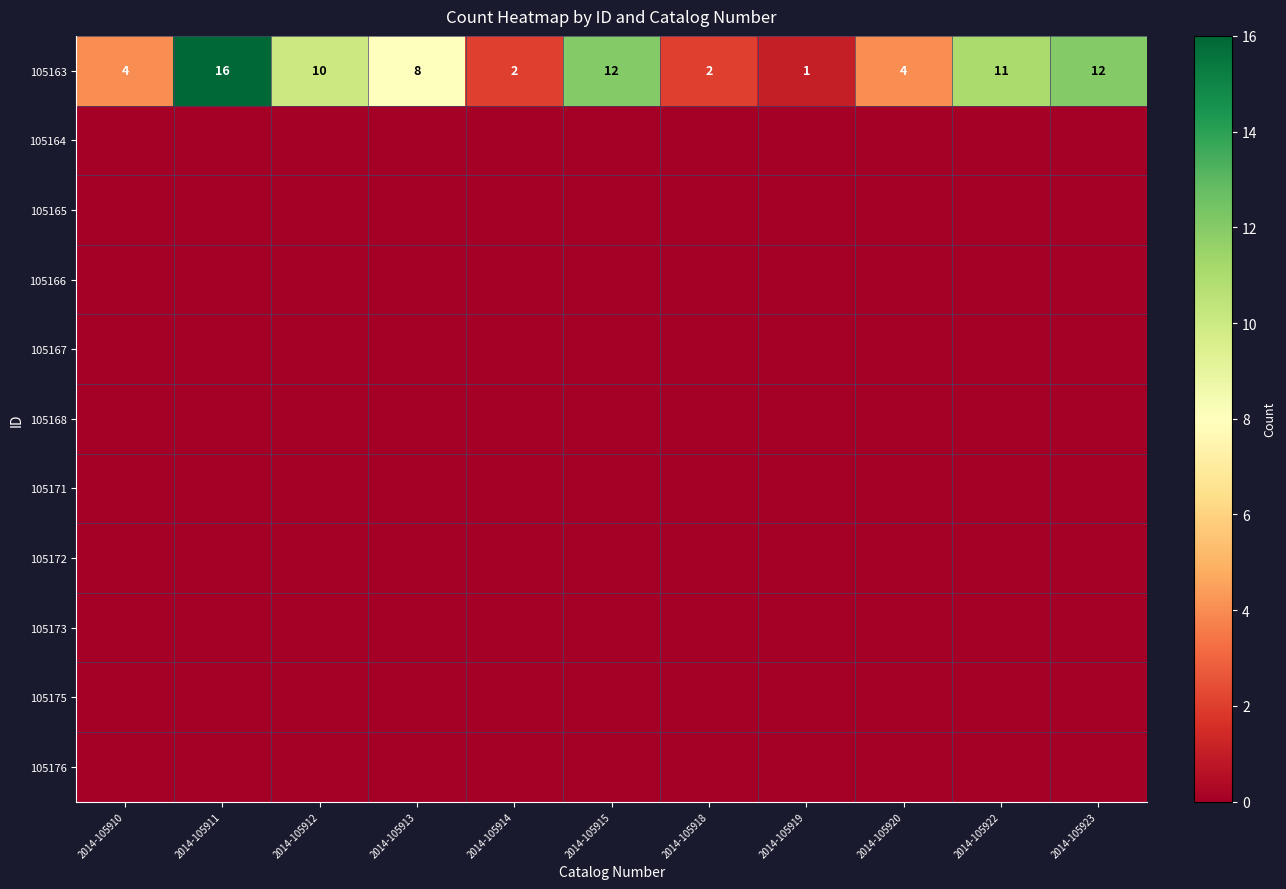

What is the difference between the 105163 values at 2014-105910 and 2014-105912?

6